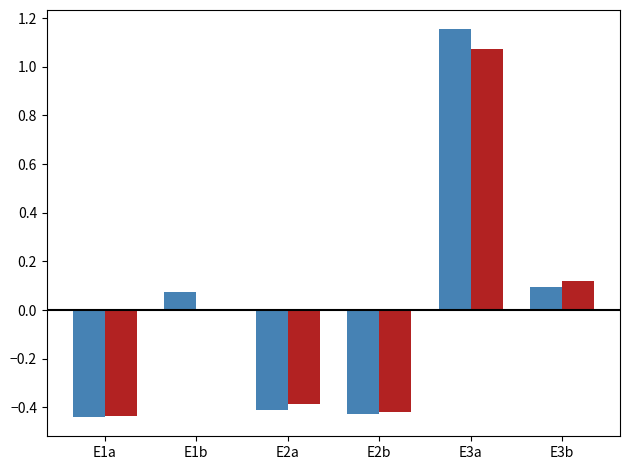

At which category does the chart reach its peak across all series?

E3a